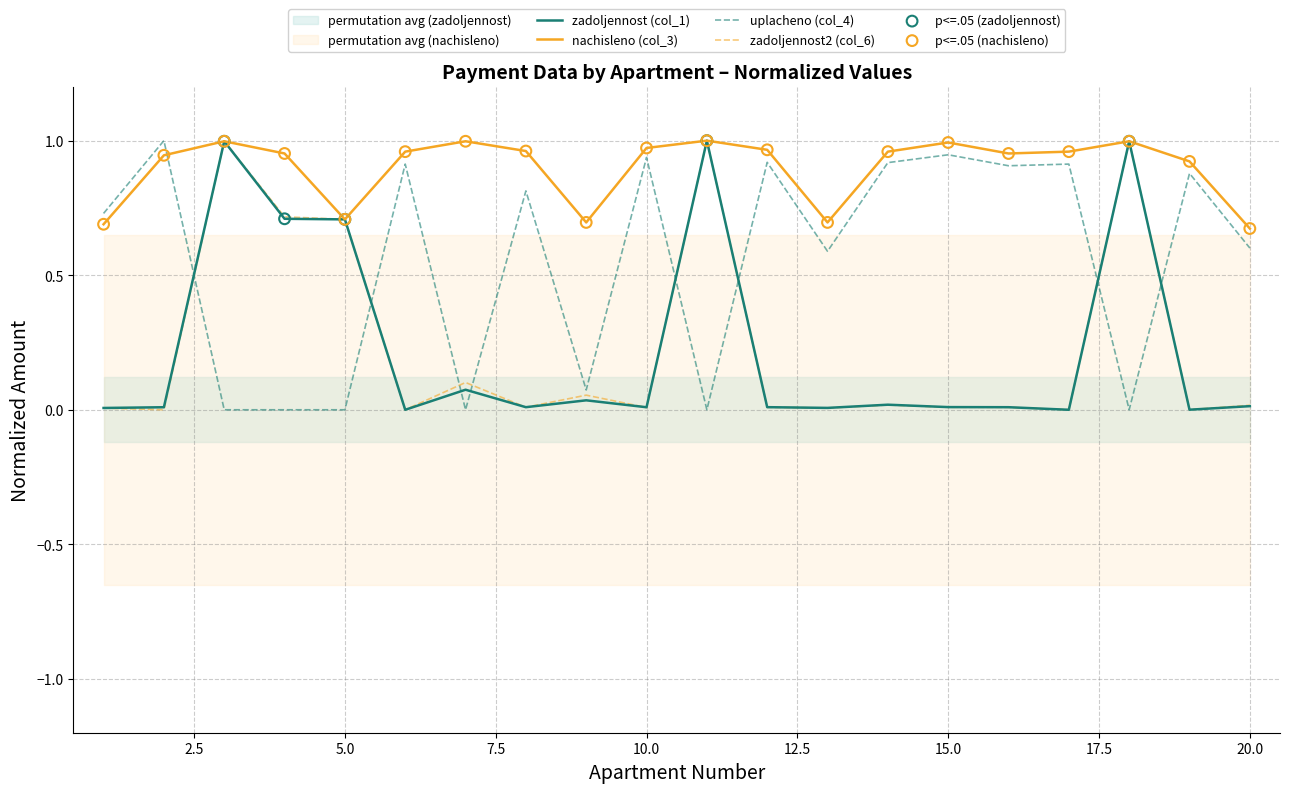

At which category is the sum across all series the highest?

11